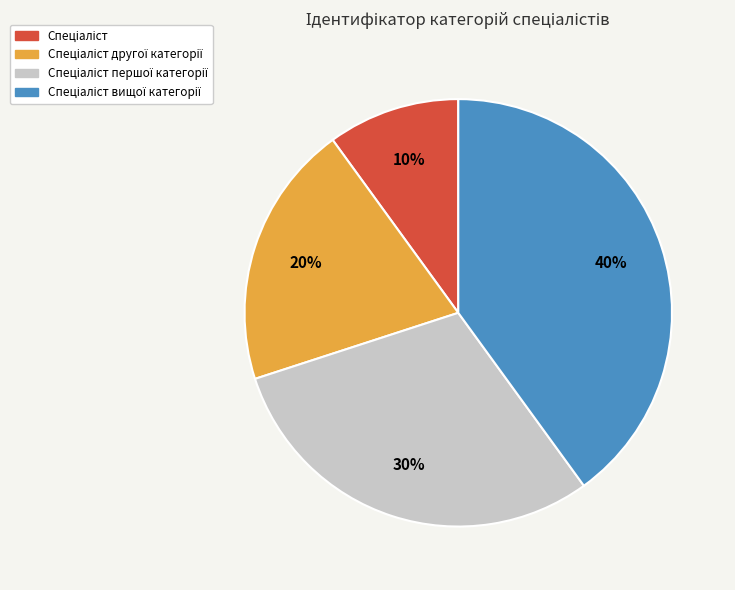

Does any single category account for the majority?

No